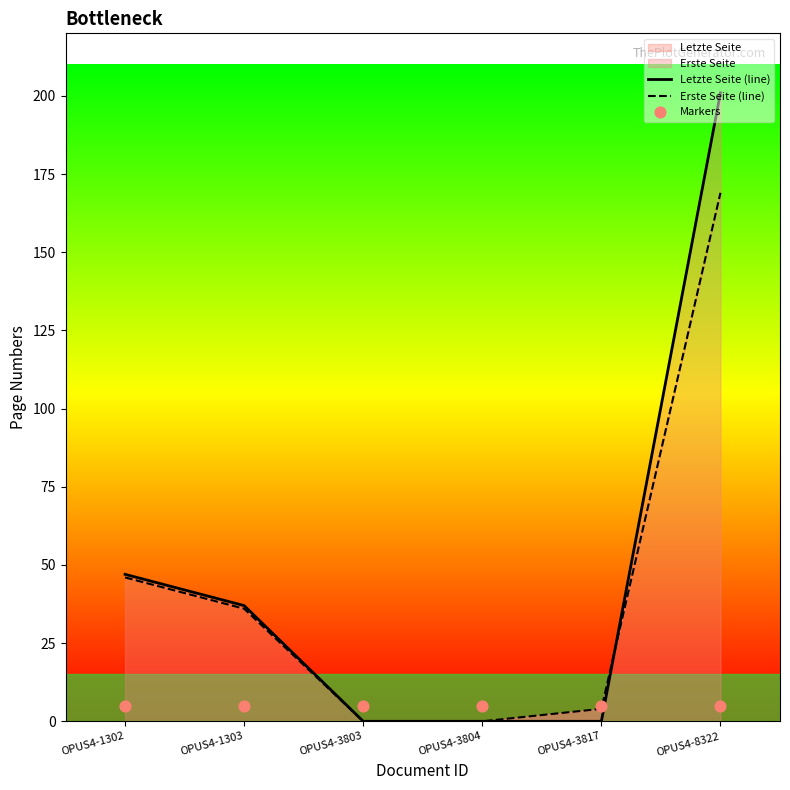

Which series reaches the maximum Y coordinate?

Letzte Seite (line)